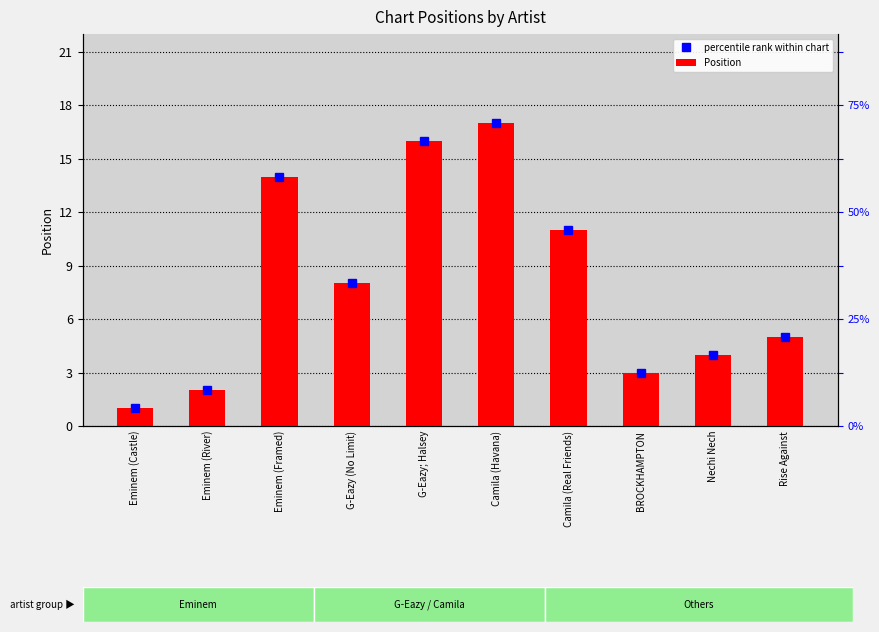

Rank the categories by value from lowest to highest.

Eminem (Castle), Eminem (River), BROCKHAMPTON, Nechi Nech, Rise Against, G-Eazy (No Limit), Camila (Real Friends), Eminem (Framed), G-Eazy; Halsey, Camila (Havana)